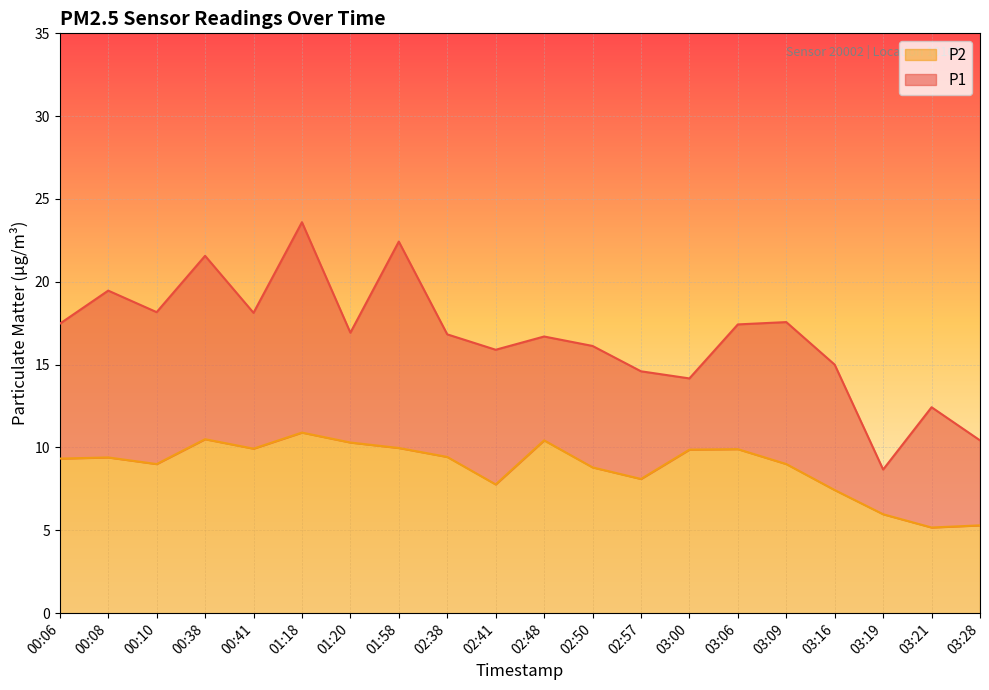

What is the spread (max minus min) of values at 03:00?

4.3